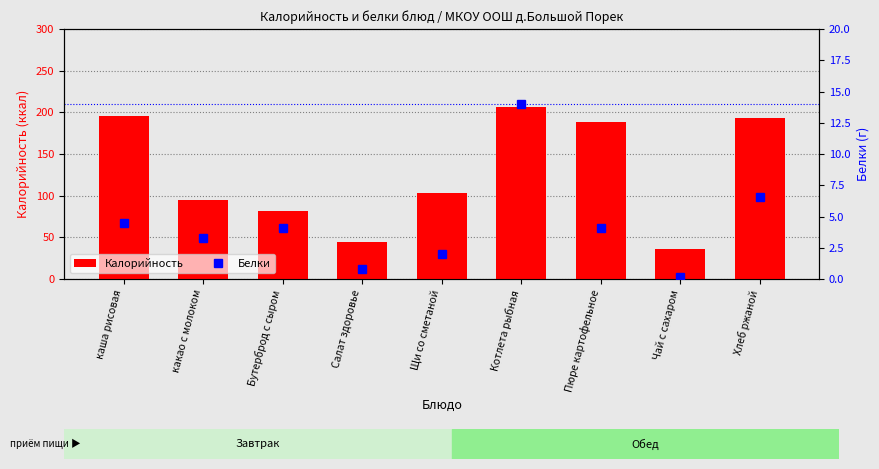

Reading left to right, what are all the values shown in this chart?

Калорийность: 196.0	95.0	82.0	44.0	103.0	207.0	188.0	36.0	193.0
Белки: 4.5	3.3	4.1	0.8	2.0	14.0	4.1	0.2	6.6